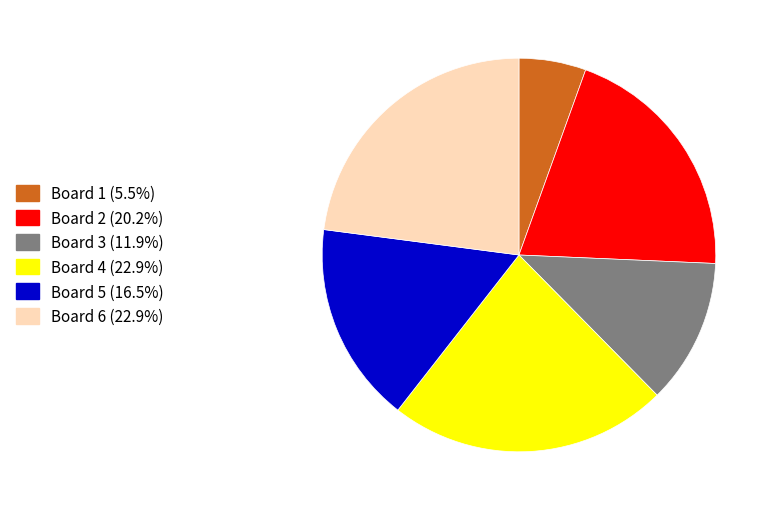

What is the ratio of the value at Board 4 (22.9%) to the value at Board 3 (11.9%)?

1.9